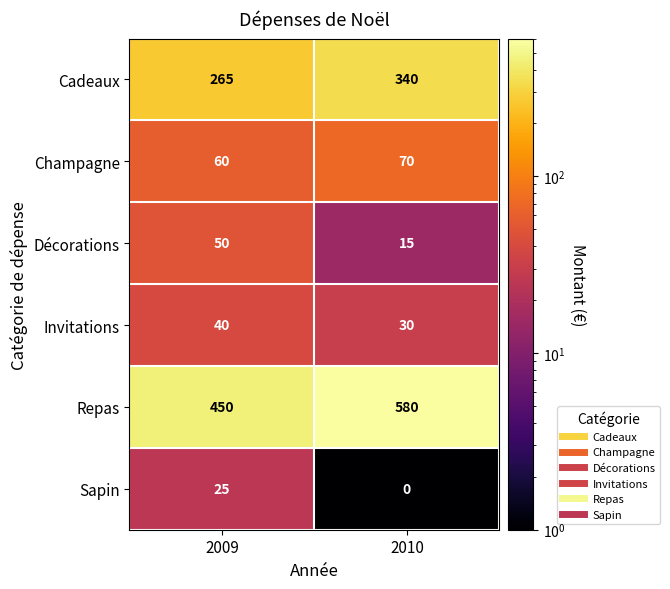

Between 2009 and 2010, which series saw the biggest shift?

Repas